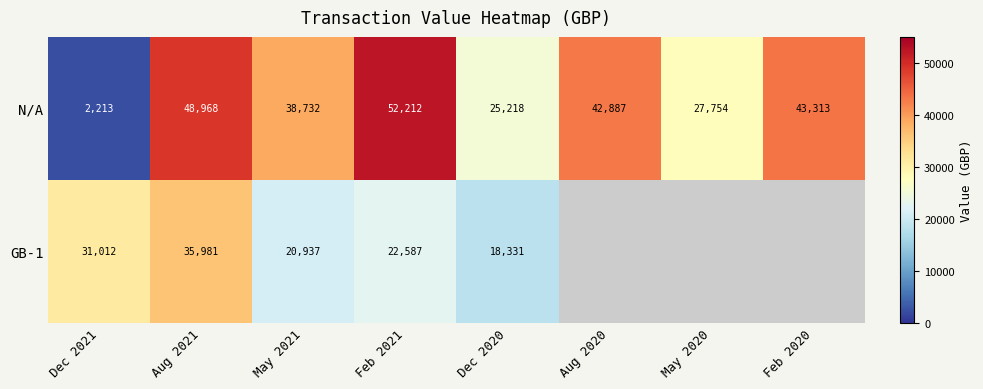

Where does the N/A series first go above 42887?

Aug 2021